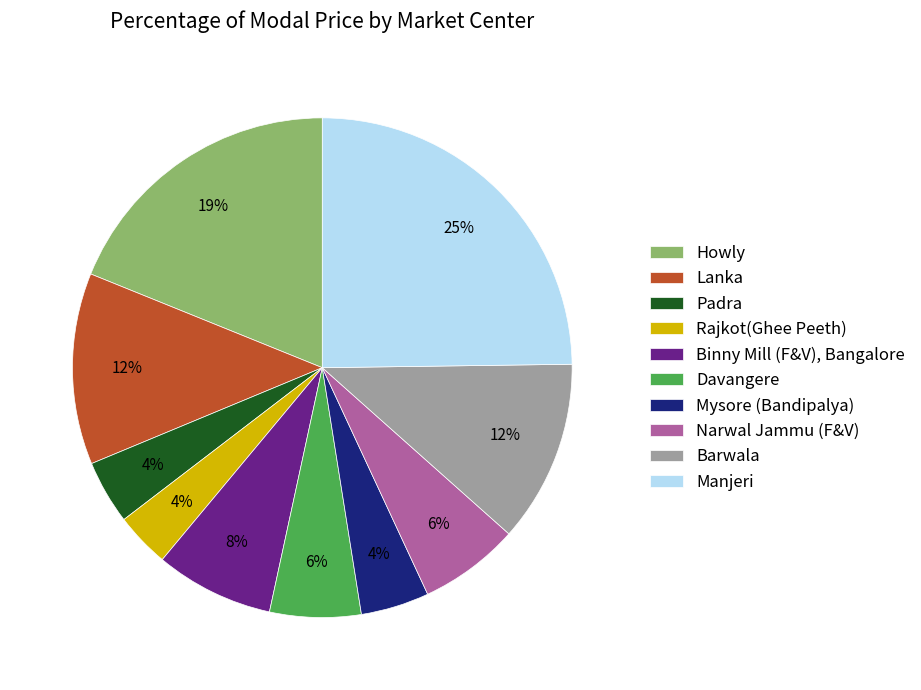

Count the number of slices in the pie.

10